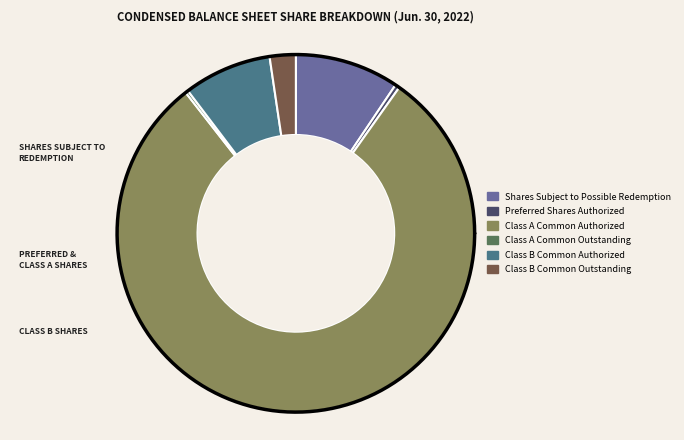

How many slices are in this pie chart?

6